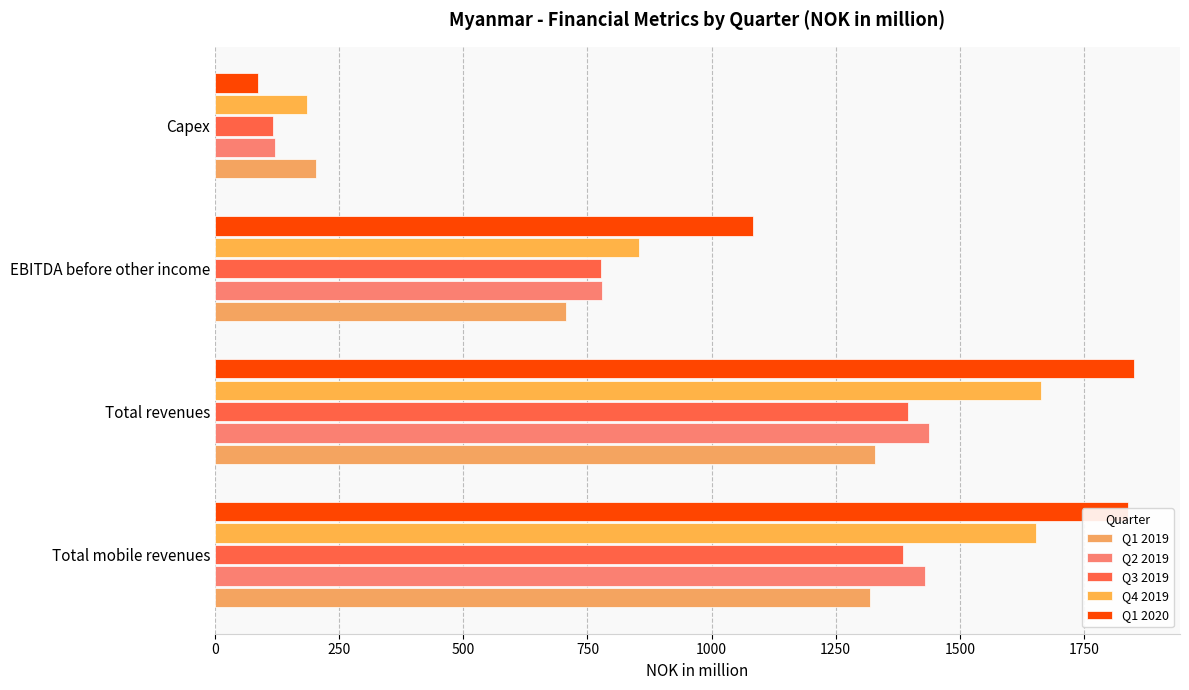

How many data points in Q3 2019 are above 1386?

2